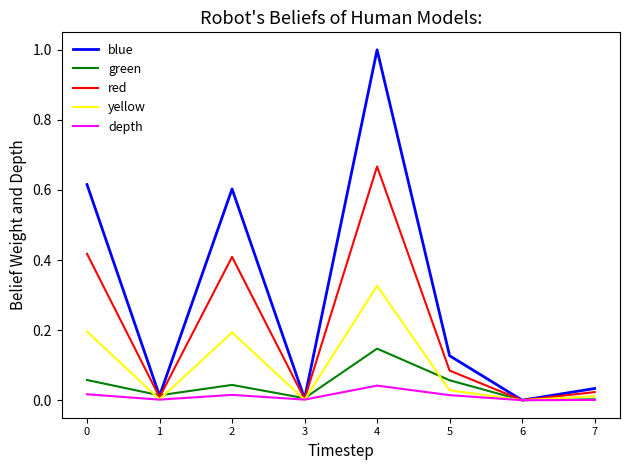

Does the chart display data point markers on the line(s)?

No